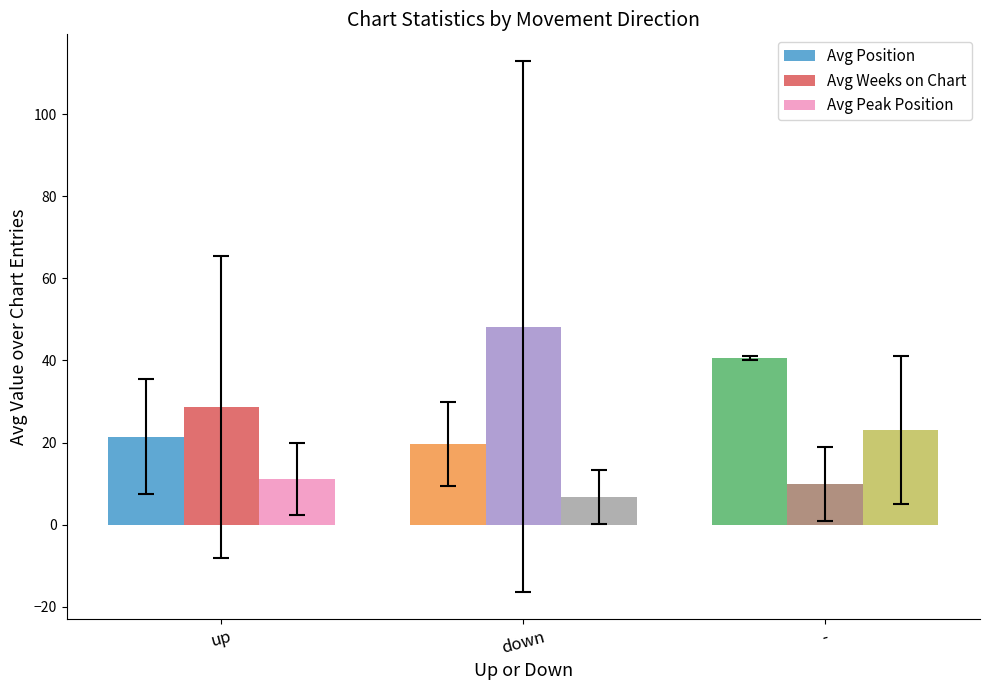

How many data points does each series have?

3